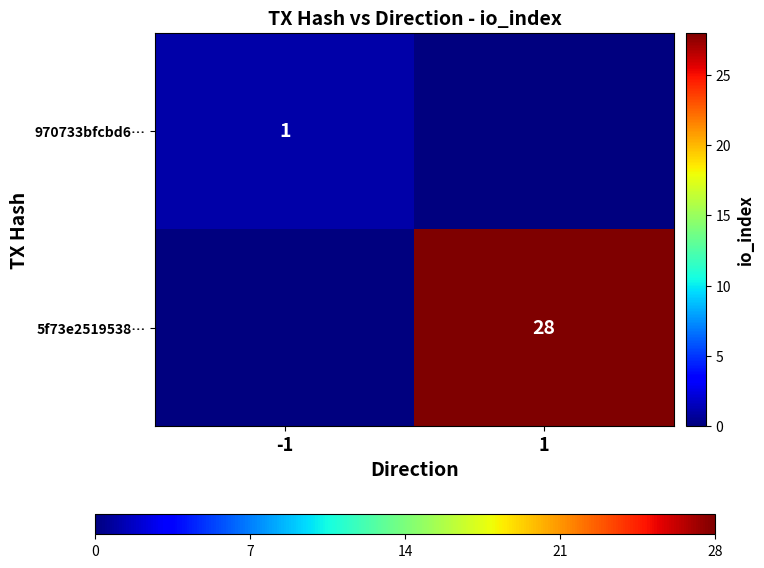

Which has a higher value, -1 or 1?

-1